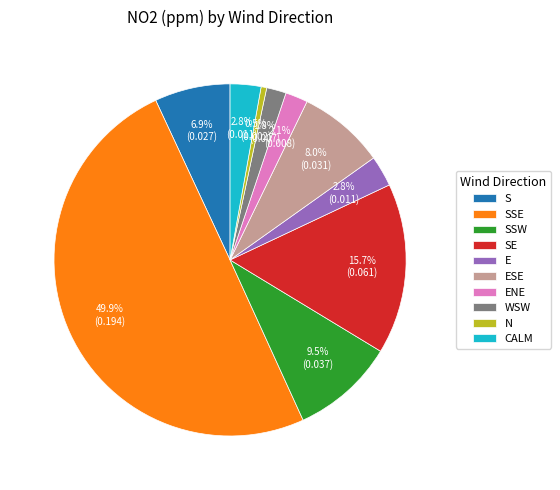

Is SE the majority of the pie?

No